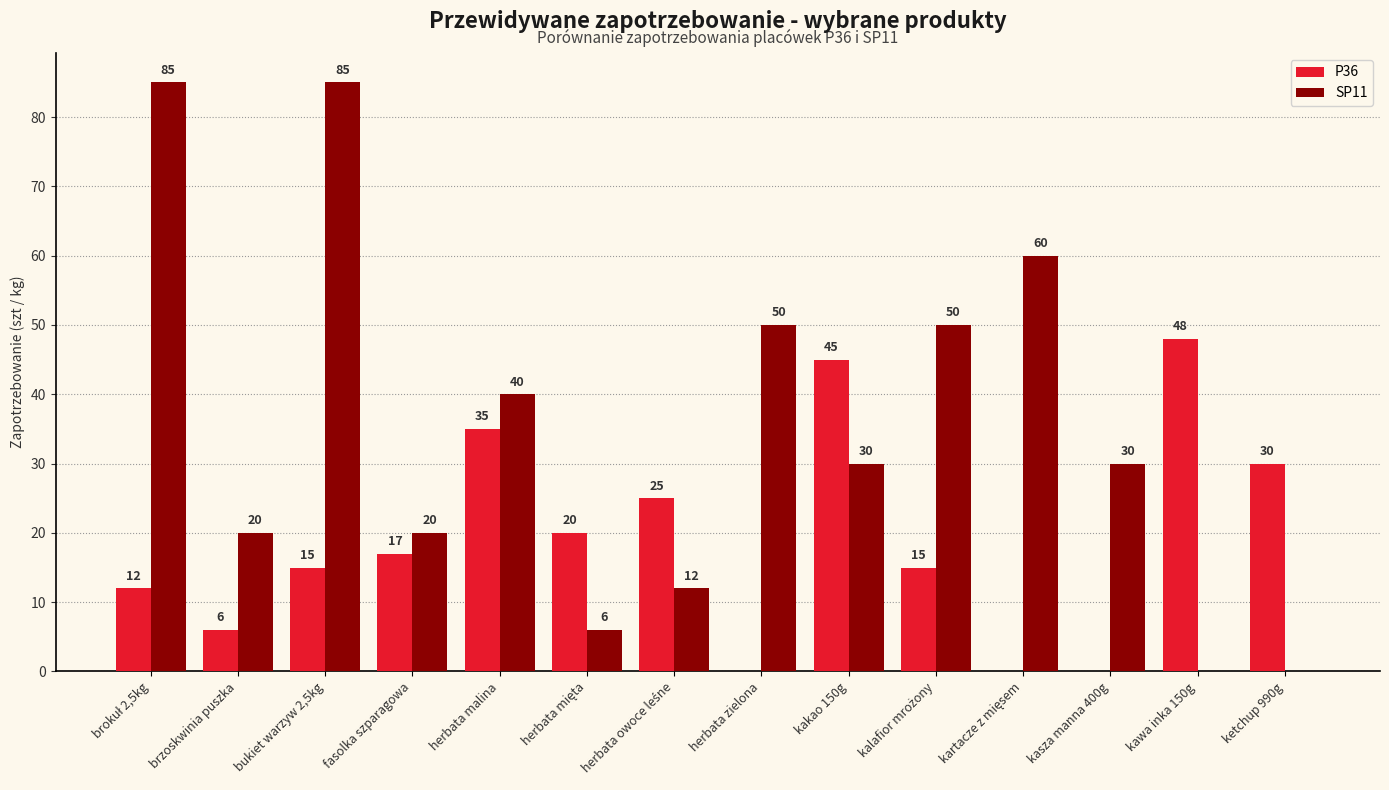

Count the number of data series in this chart.

2